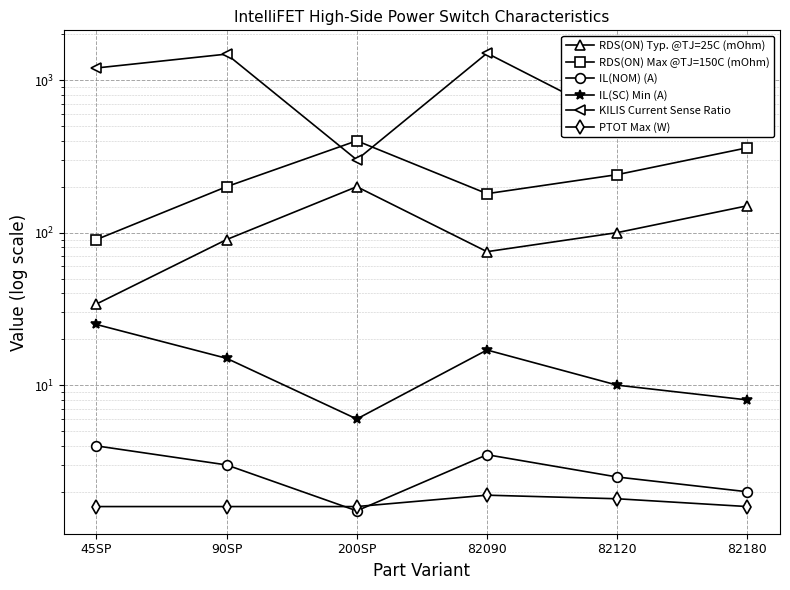

What is the label of the 5th point from the left?

82120